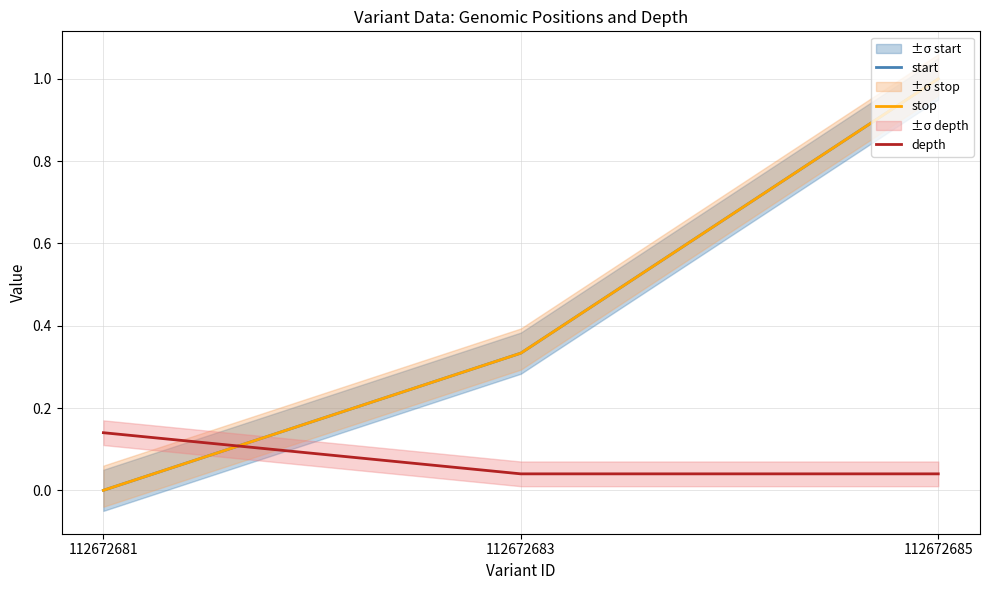

How many lines are shown in the chart?

3